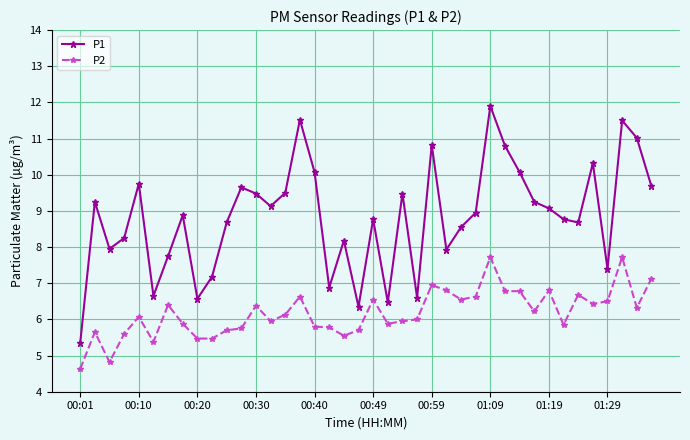

Count the number of categories in the chart.

40